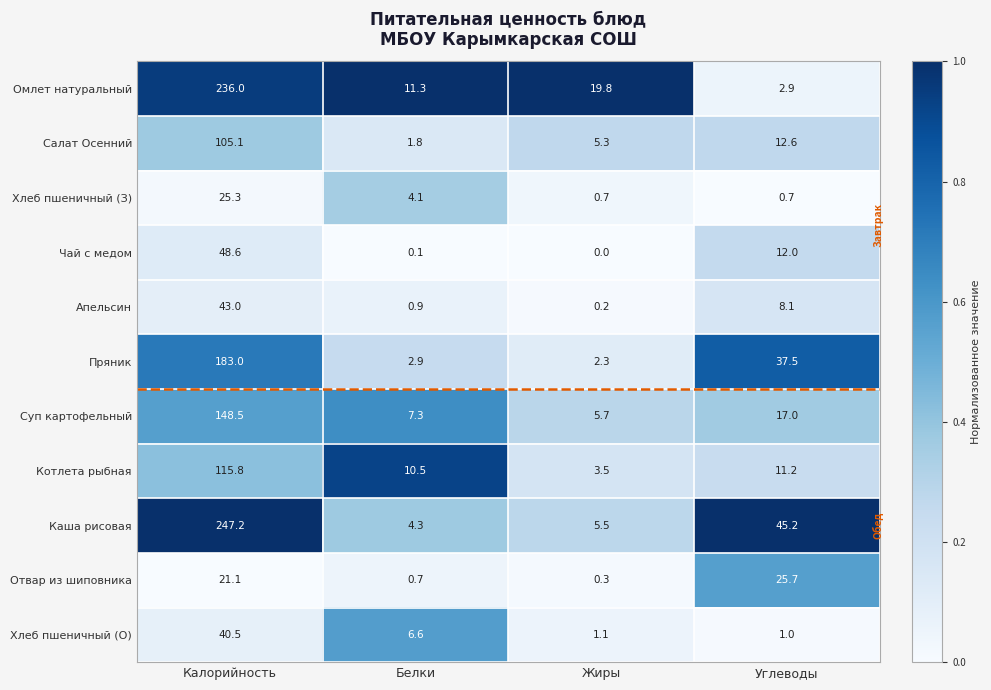

Between Калорийность and Жиры, which series saw the biggest shift?

Каша рисовая